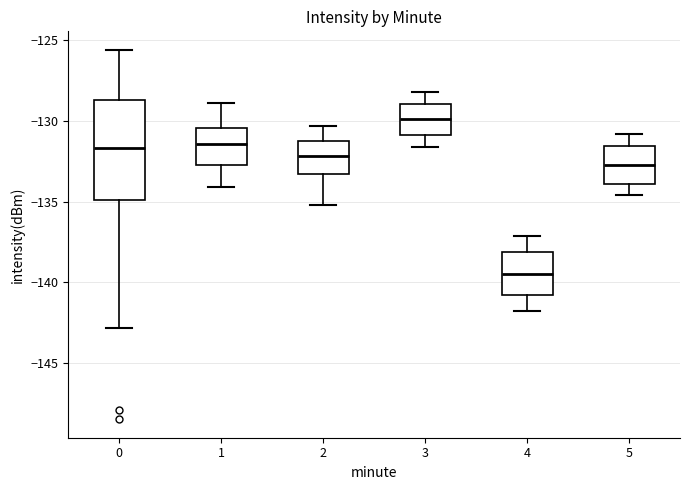

Reading left to right, read every box against the y-axis: the position of its median line, the range the box covers, and the ends of its whiskers. The values are not printed on the chart, so give them approximately, as read against the axis.

0: median -131.5, box -135.0 to -128.5, whiskers -143.0 to -125.5
1: median -131.5, box -132.5 to -130.5, whiskers -134.0 to -129.0
2: median -132.0, box -133.5 to -131.0, whiskers -135.0 to -130.5
3: median -130.0, box -131.0 to -129.0, whiskers -131.5 to -128.0
4: median -139.5, box -141.0 to -138.0, whiskers -142.0 to -137.0
5: median -132.5, box -134.0 to -131.5, whiskers -134.5 to -131.0